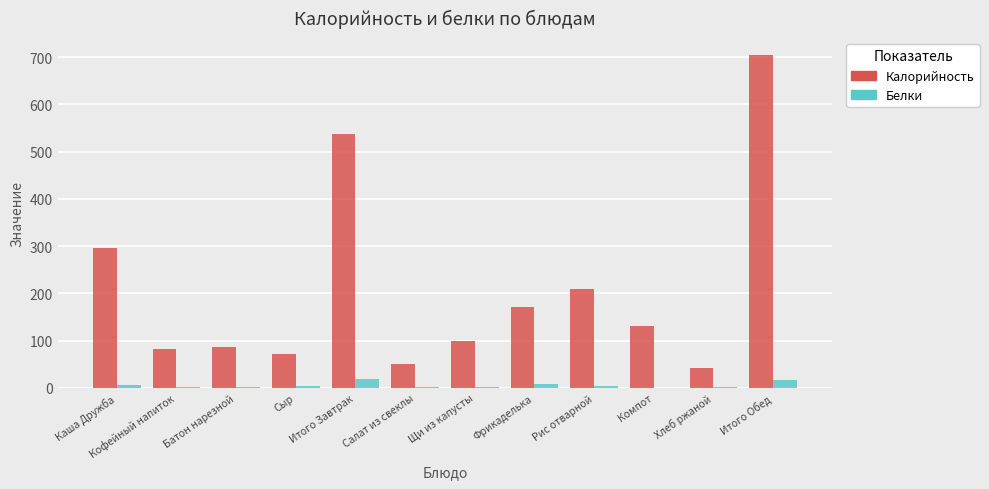

Which series changed the most between Кофейный напиток and Итого Обед?

Калорийность